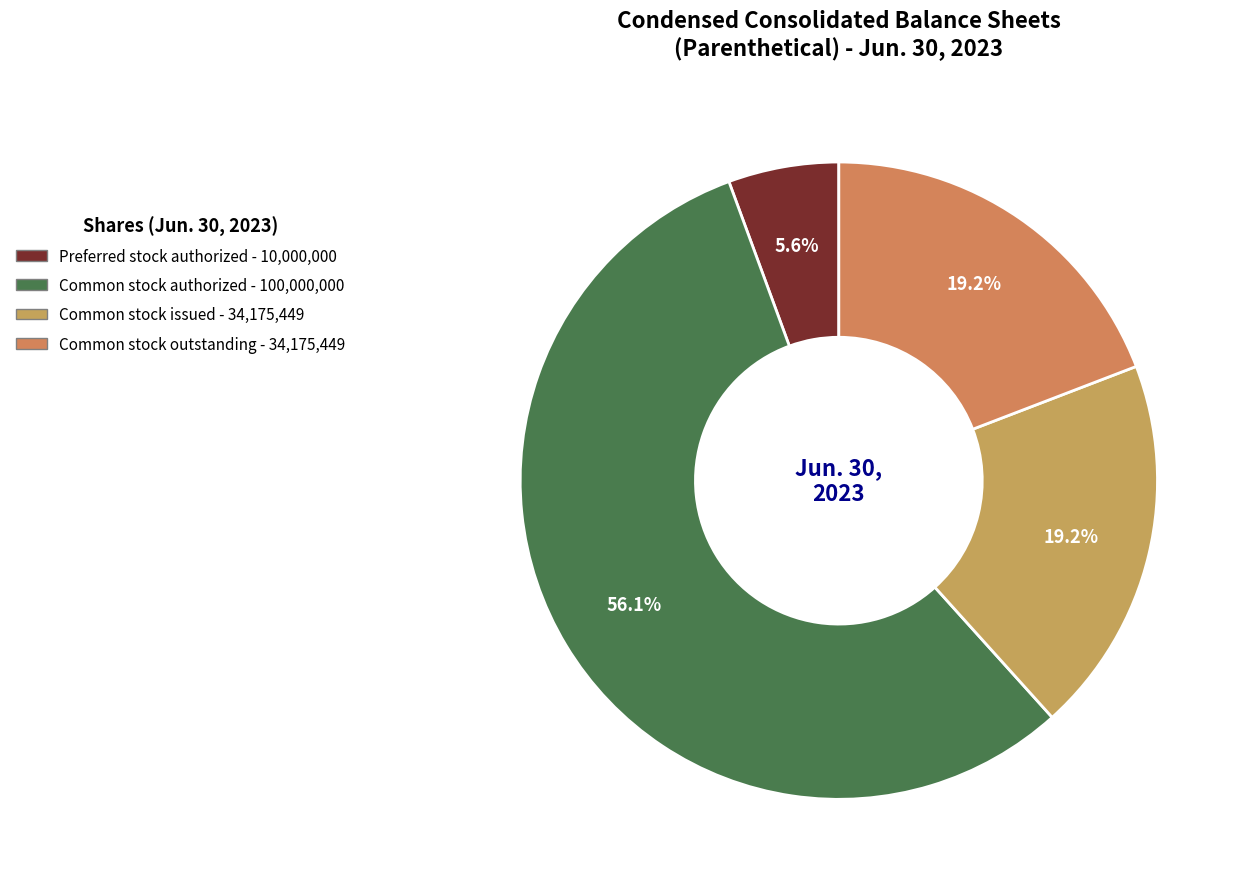

Which slice is the largest?

Common stock, shares authorized